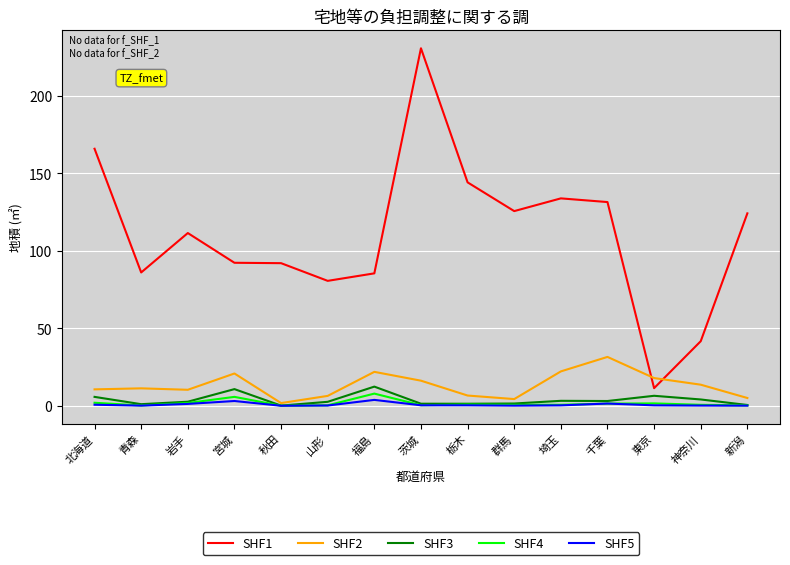

Which category has the highest value in the SHF2 series?

千葉